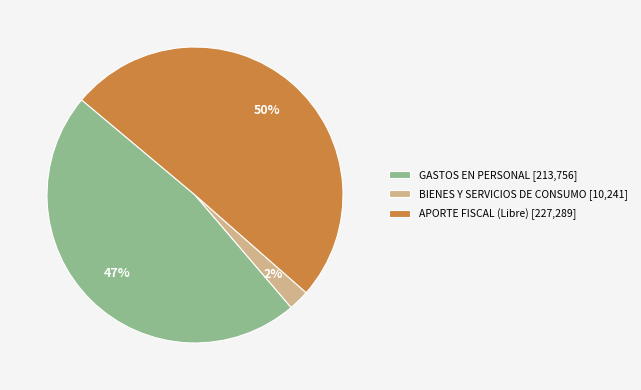

To the nearest percent, what is the average slice percentage?

33%